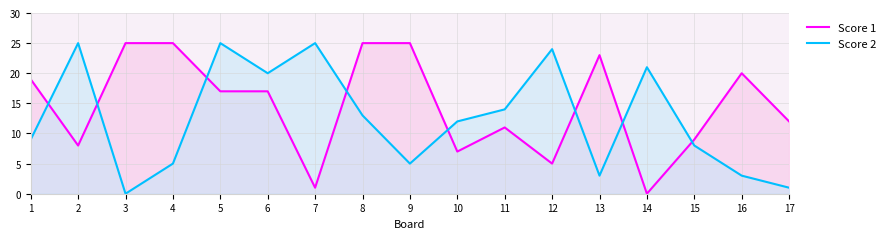

Reading left to right, what are all the values shown in this chart?

Score 1: 19	8	25	25	17	17	1	25	25	7	11	5	23	0	9	20	12
Score 2: 9	25	0	5	25	20	25	13	5	12	14	24	3	21	8	3	1